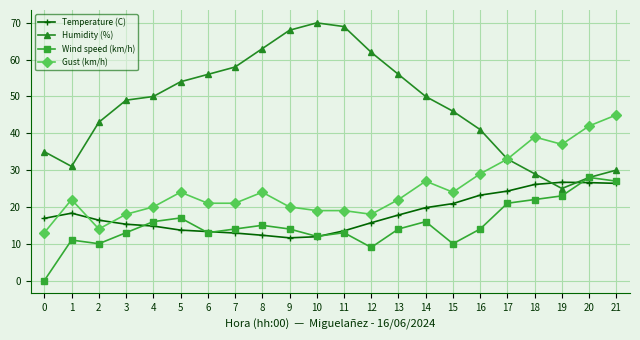

What value does the Humidity (%) series have at 1?

31.0